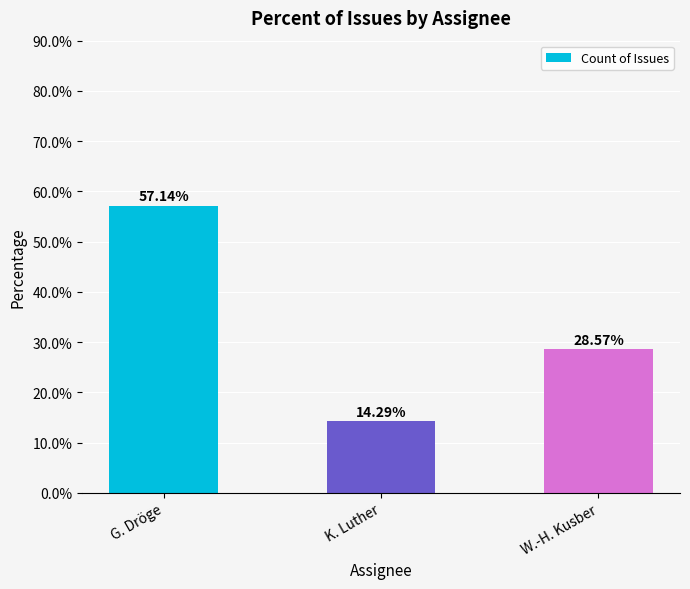

What is the label of the 3rd bar from the left?

W.-H. Kusber